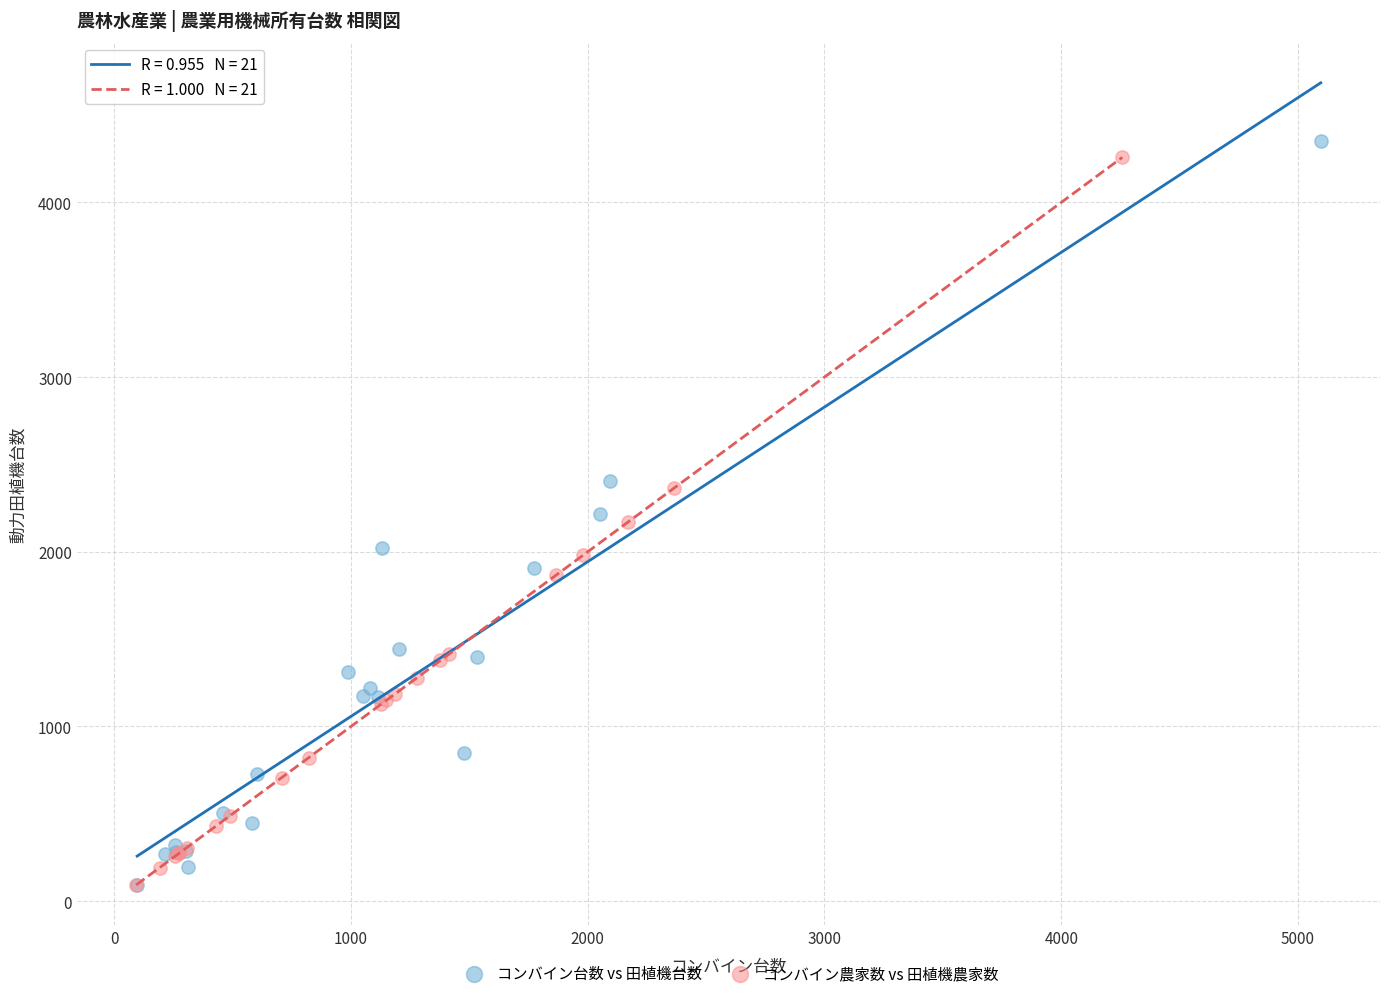

Which series has the largest Y range (max minus min)?

コンバイン台数 vs 田植機台数